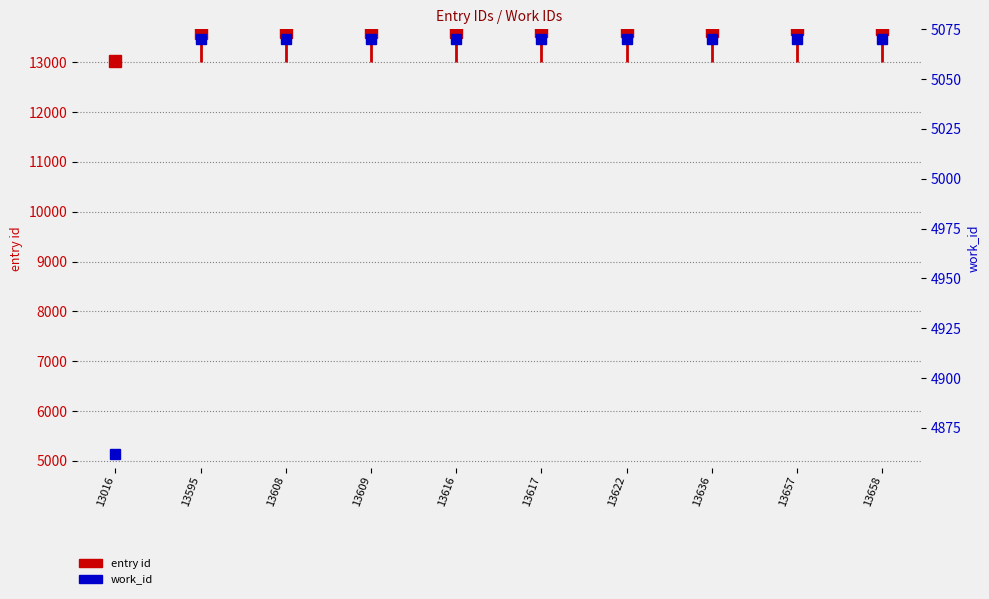

Rank the series by their average value, from lowest to highest.

work_id, entry id